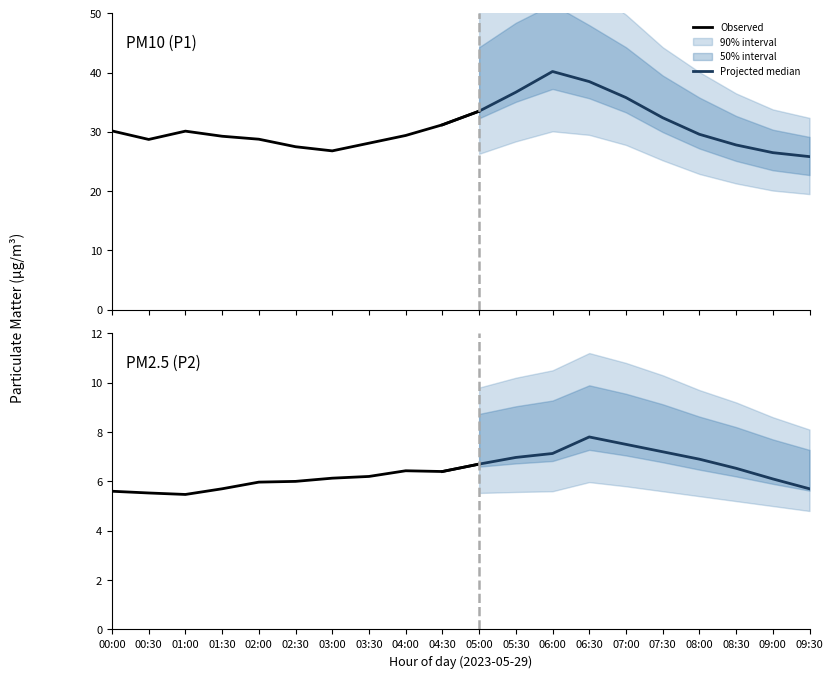

True or false: P2_upper and P1_upper cross at least once.

False